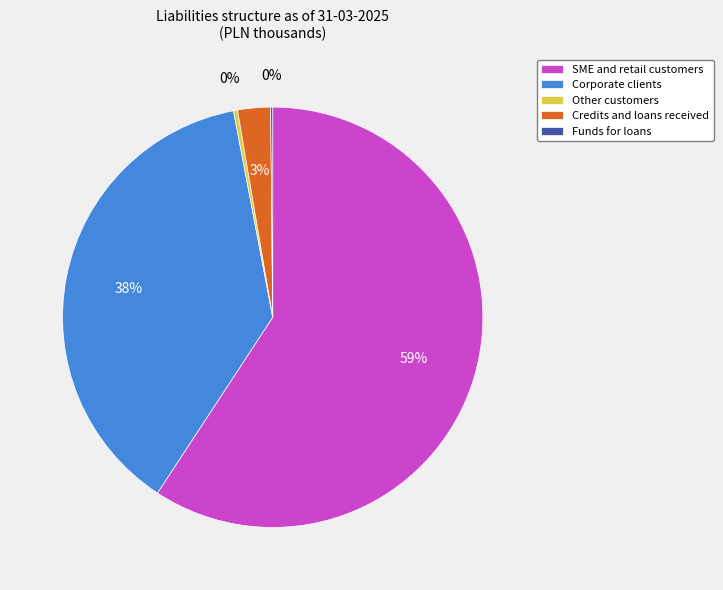

Is the sum of Corporate clients and Credits and loans received greater than half?

No